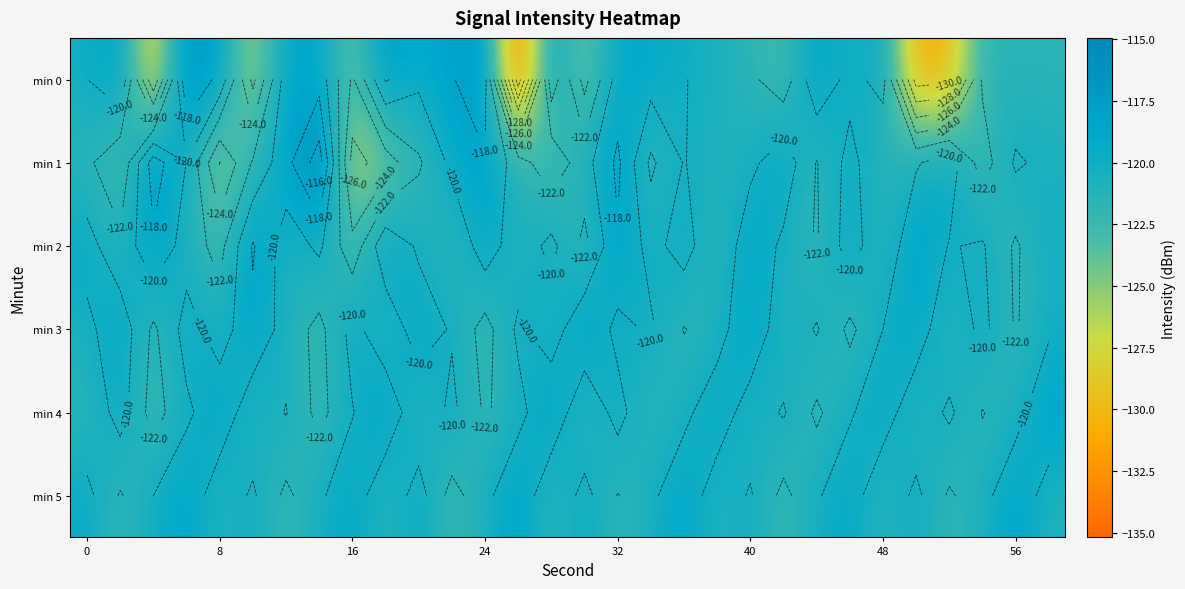

How many data points does each series have?

30